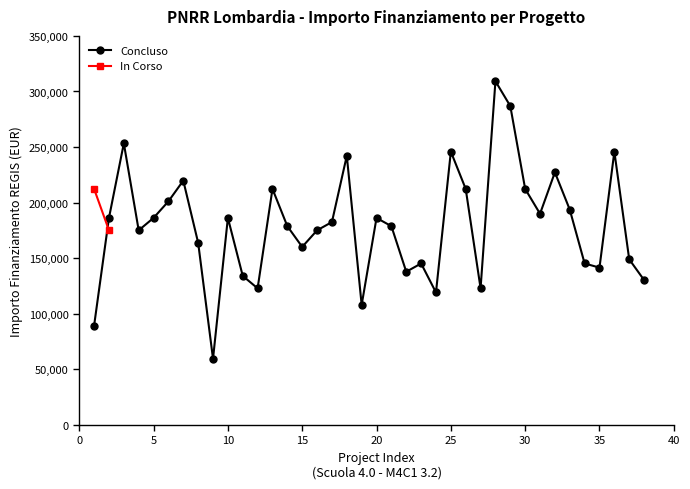

Is this an area chart (filled region under the line)?

No